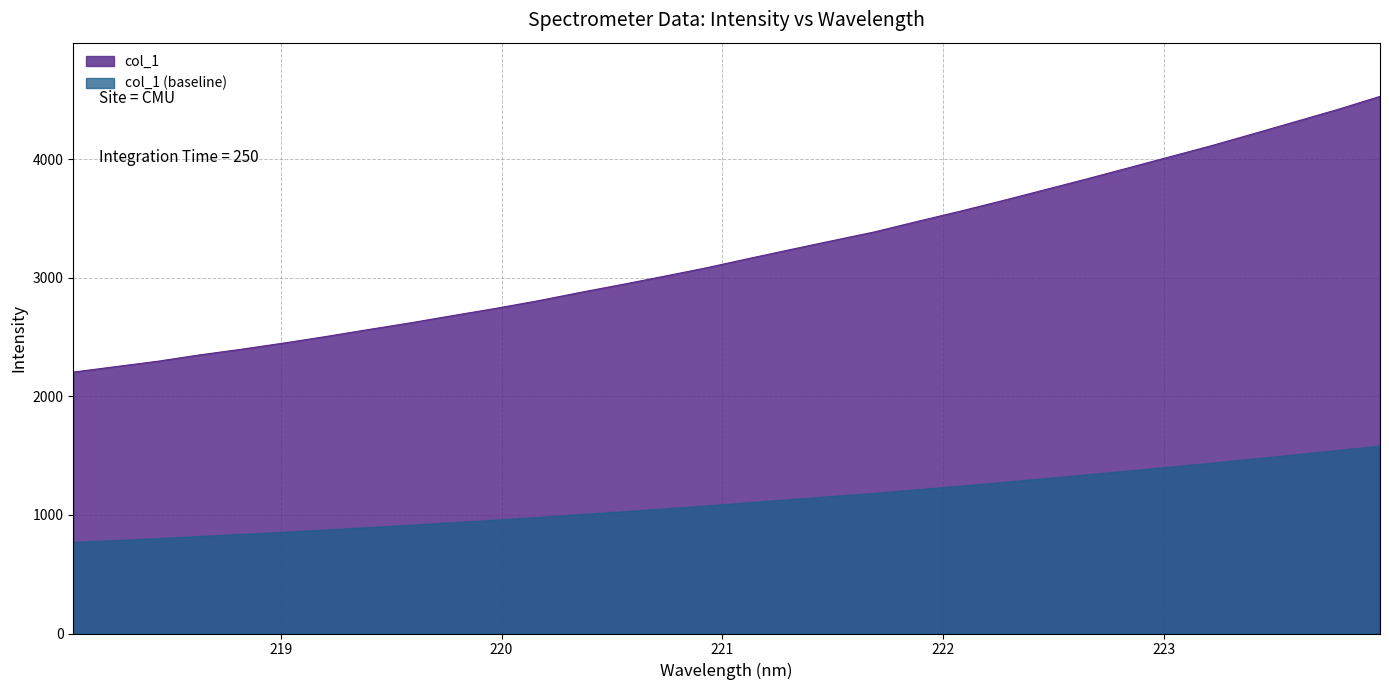

Approximately how many times larger is the value at 218.8244 compared to 223.408?

0.6